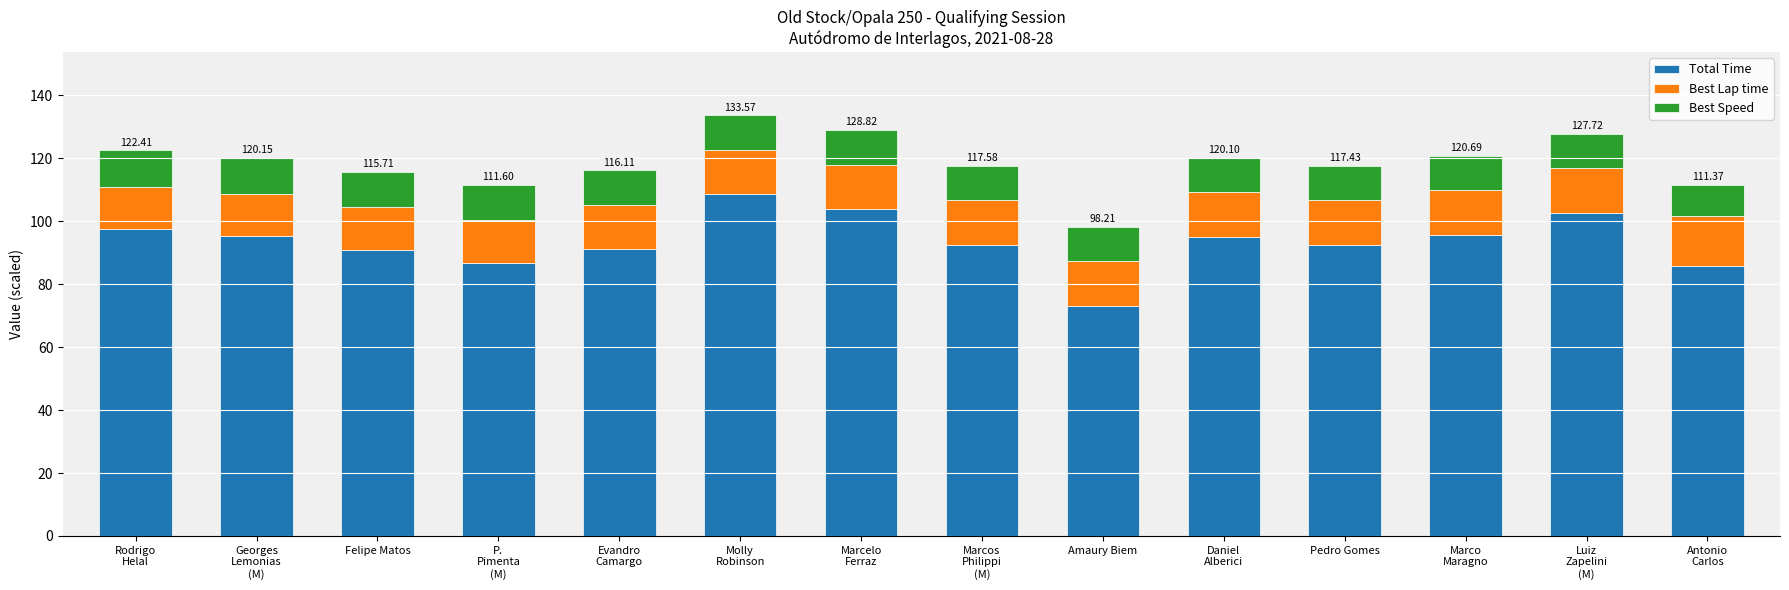

What is the difference between the second highest and minimum values in the Total Time series?

30.6